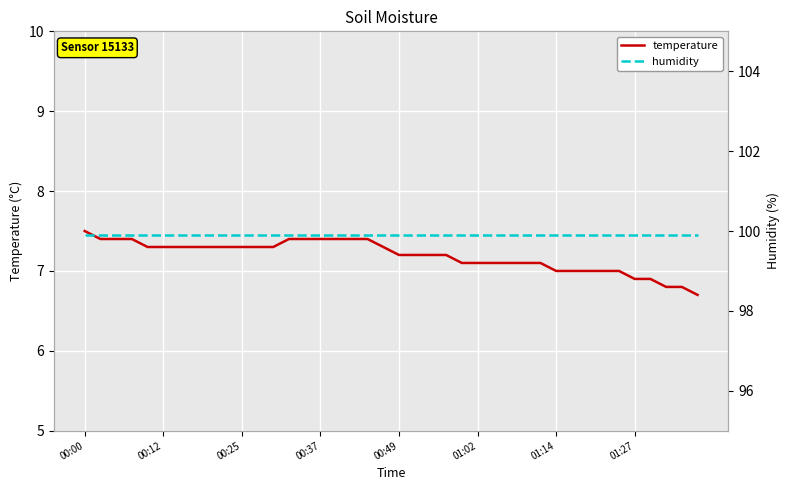

True or false: temperature and humidity intersect in this chart.

False